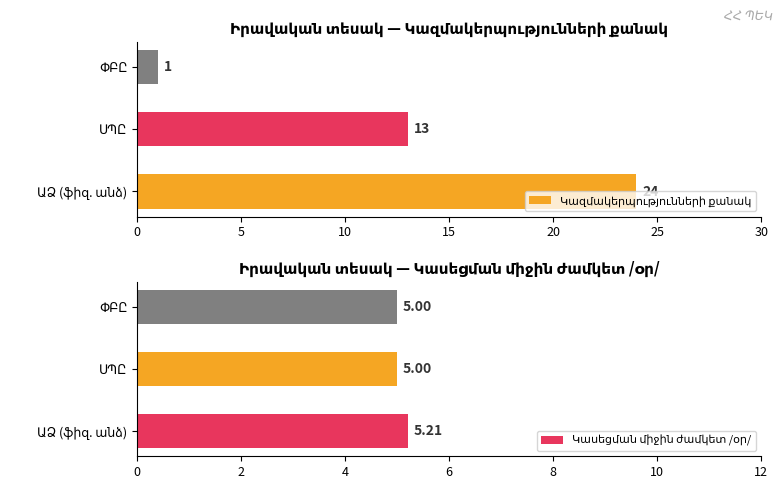

What is the difference between the maximum and minimum values in the Կազմակերպությունների քանակ series?

23.0